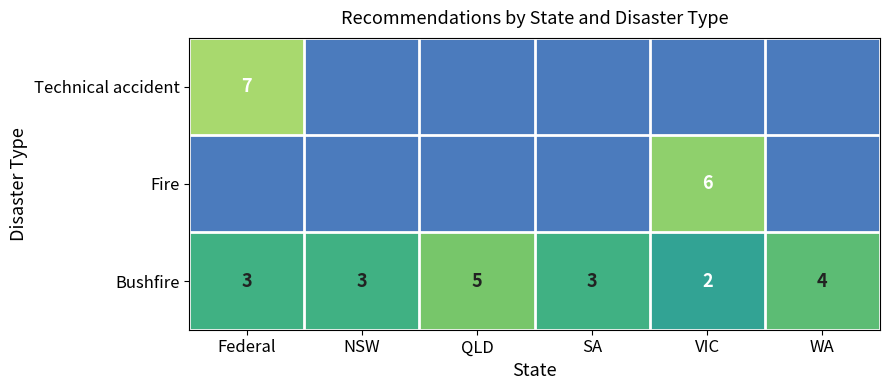

What is the difference between the highest and lowest values at SA?

3